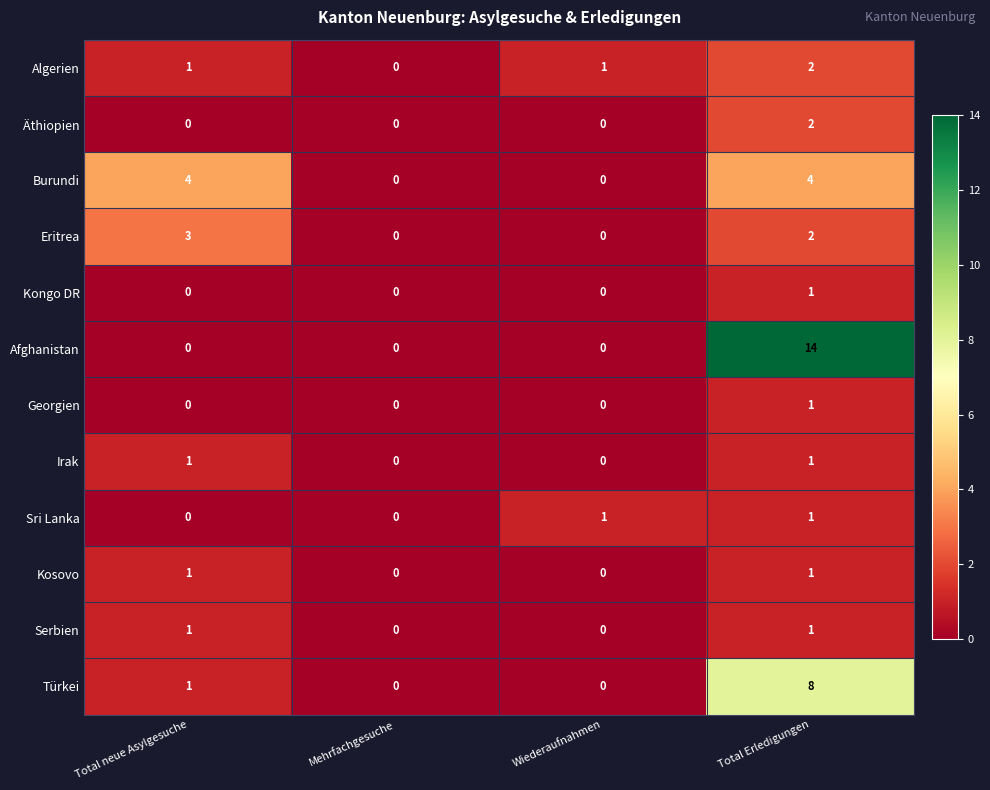

What is the difference between the highest and lowest values at Total neue Asylgesuche?

4